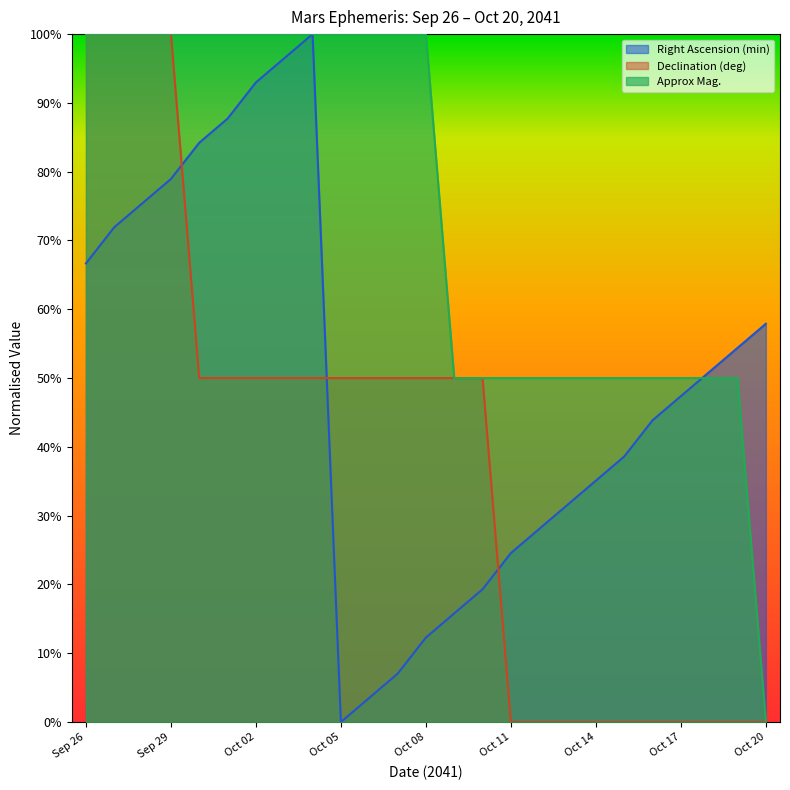

Is it true that Declination (deg) equals 0.3 at Oct 01?

False